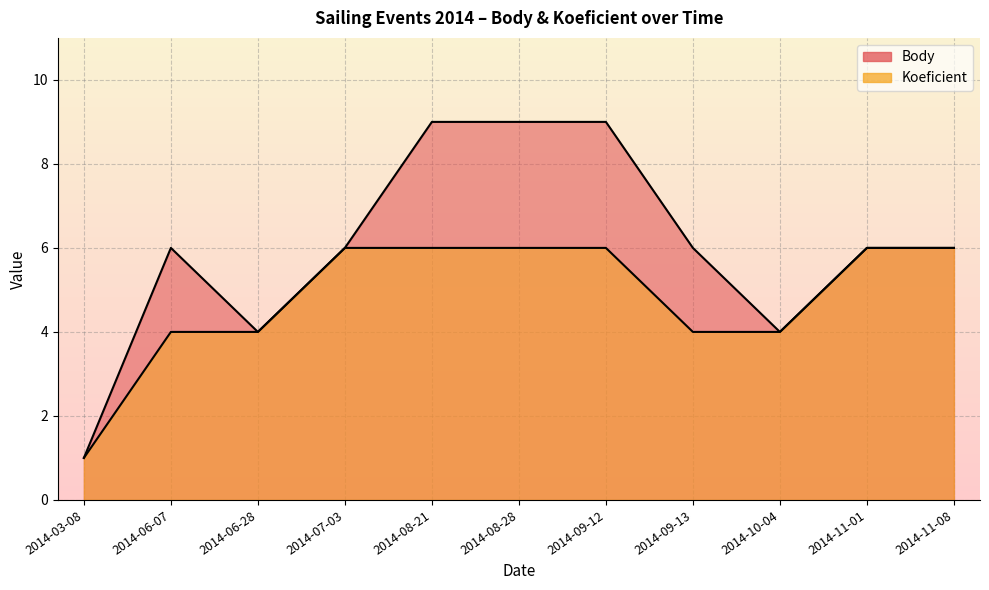

Is it true that Koeficient equals 6 at 2014-07-03?

True